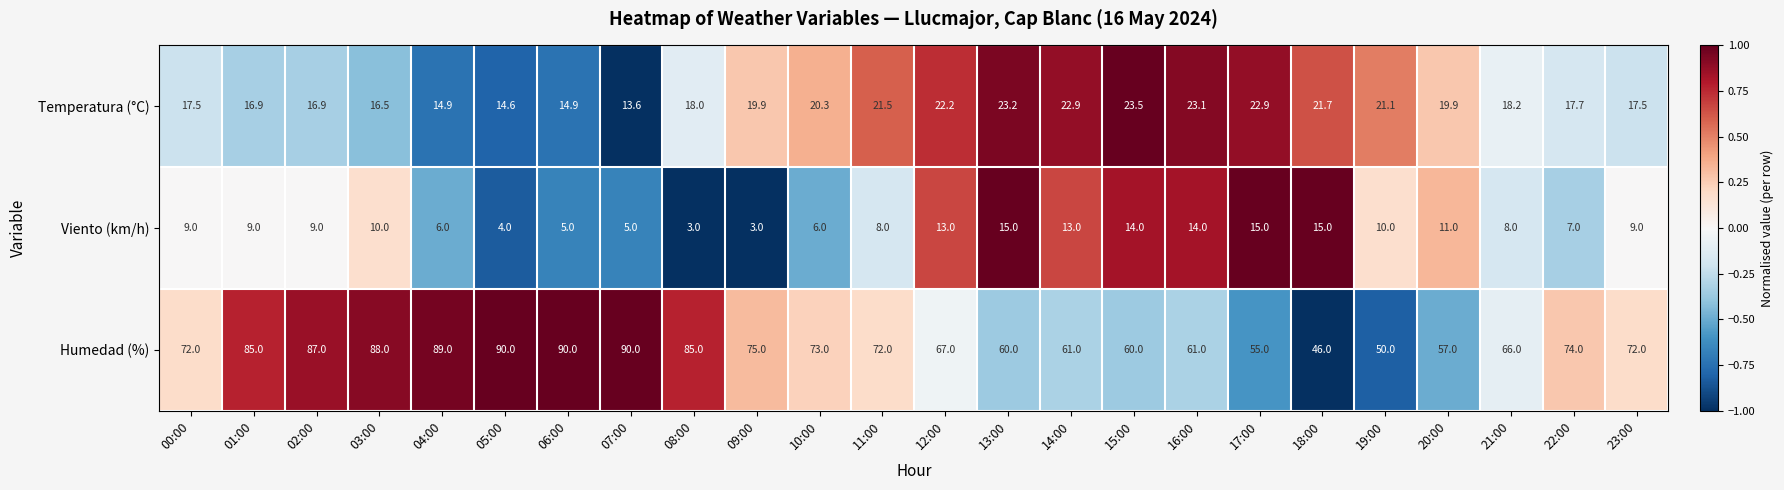

What is the smallest value displayed?

3.0